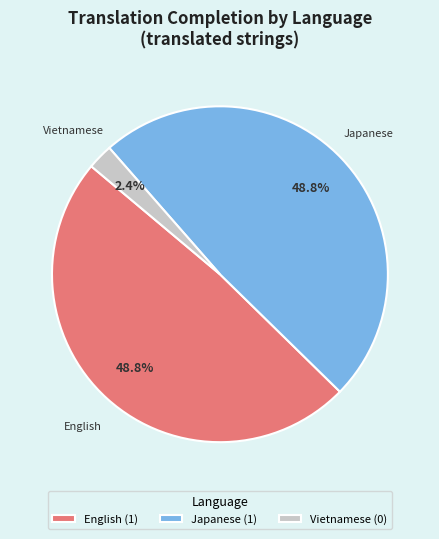

How many segments does this pie chart have?

3